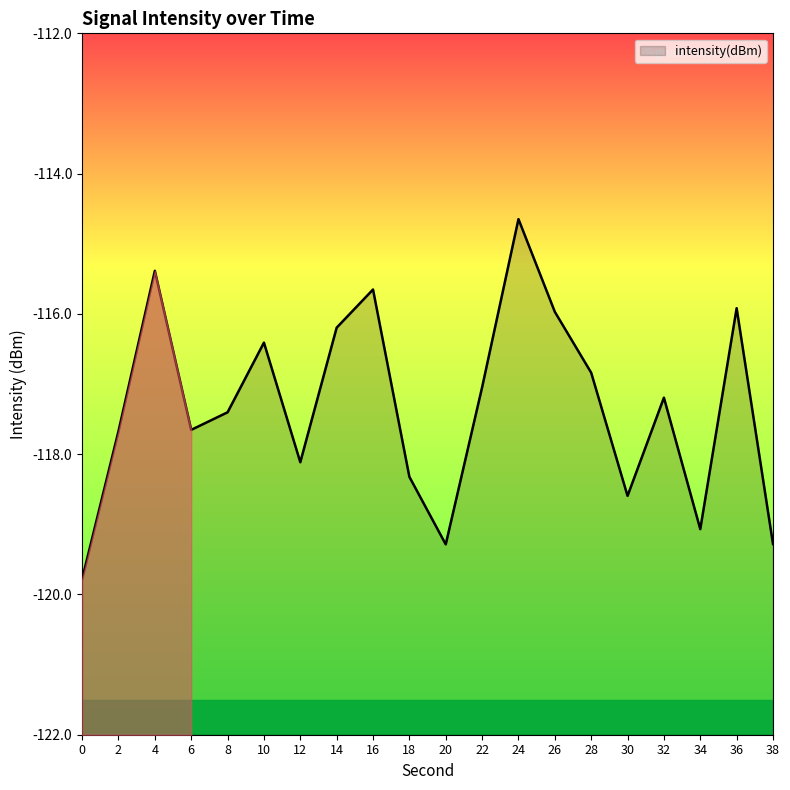

How many interior local valleys (lower than both neighbors) does the data have?

5